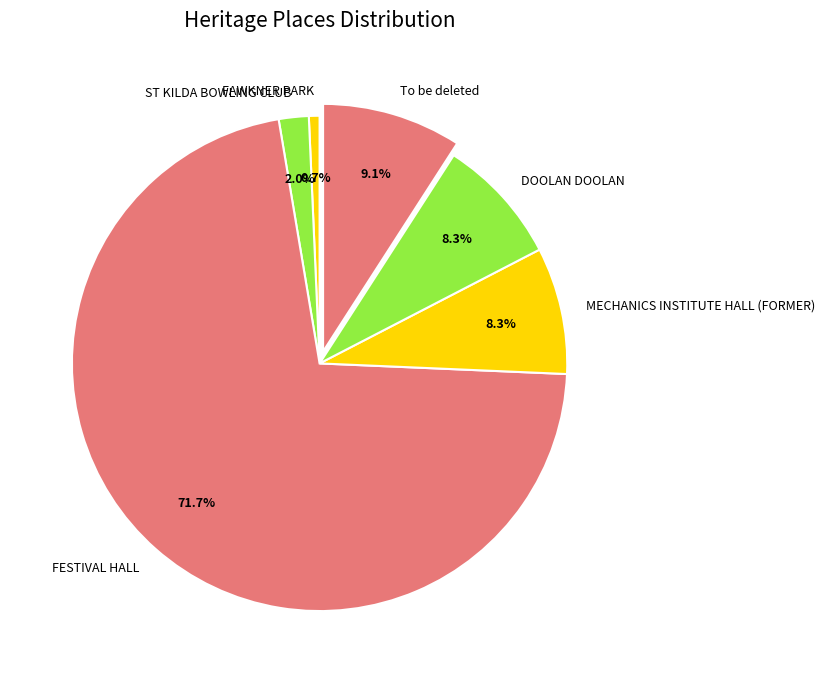

To the nearest percent, what is the combined percentage of DOOLAN DOOLAN and FAWKNER PARK?

9%